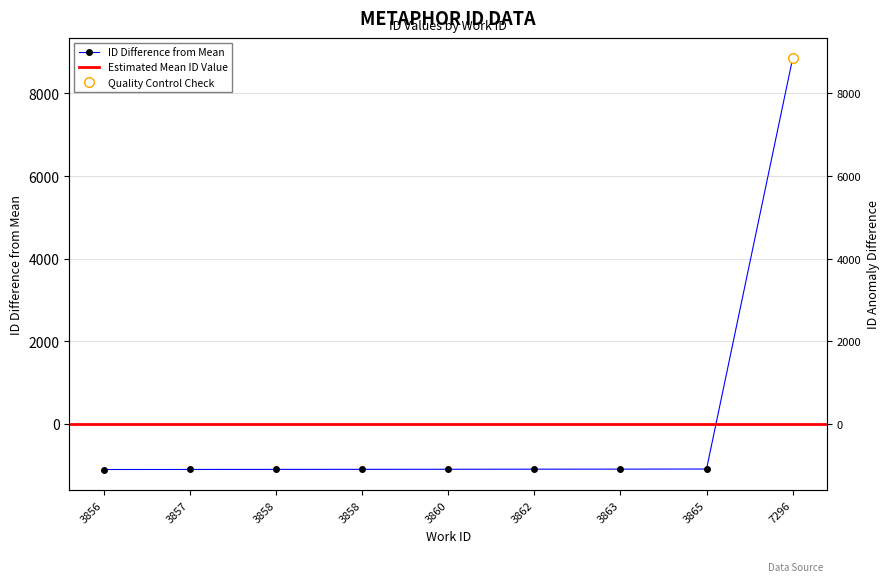

True or false: there are more than 1 points higher than both neighbors.

False